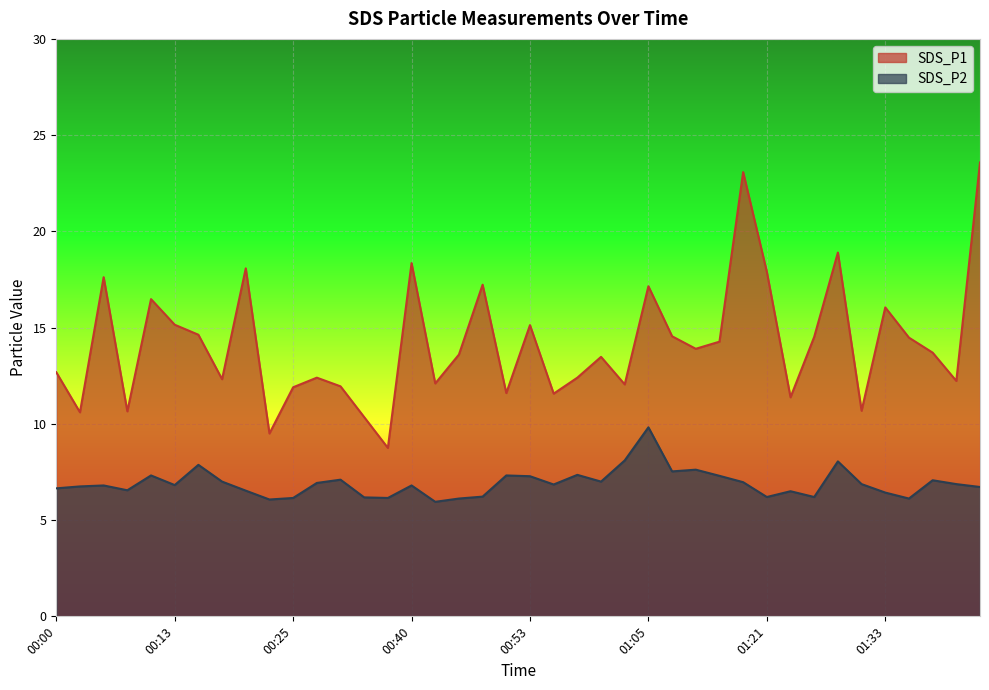

What is the minimum value for SDS_P1?

8.8